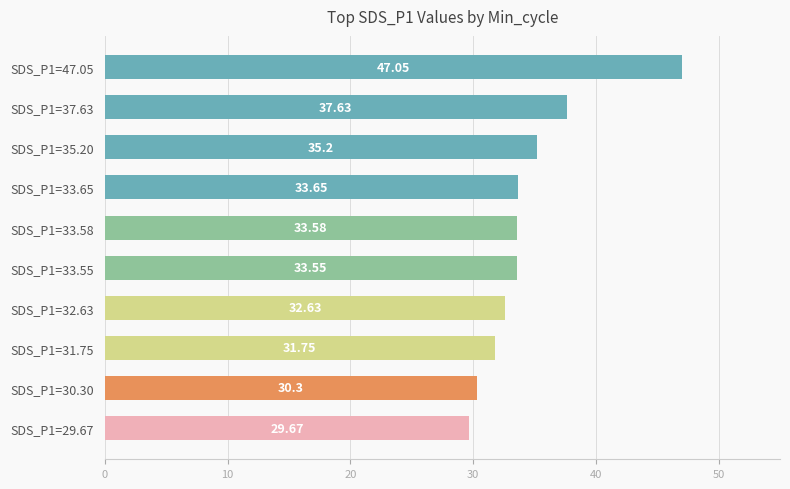

Rank the categories by value from lowest to highest.

SDS_P1=29.67, SDS_P1=30.30, SDS_P1=31.75, SDS_P1=32.63, SDS_P1=33.55, SDS_P1=33.58, SDS_P1=33.65, SDS_P1=35.20, SDS_P1=37.63, SDS_P1=47.05